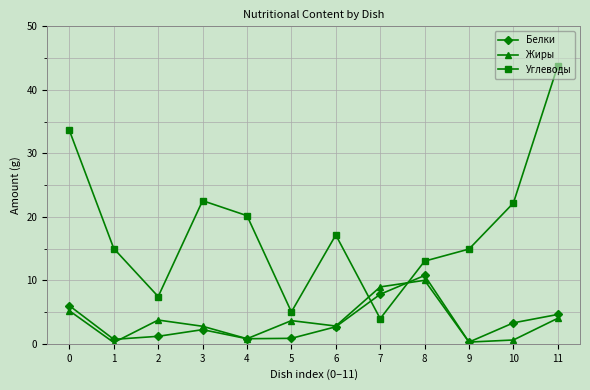

True or false: Жиры and Углеводы intersect in this chart.

True